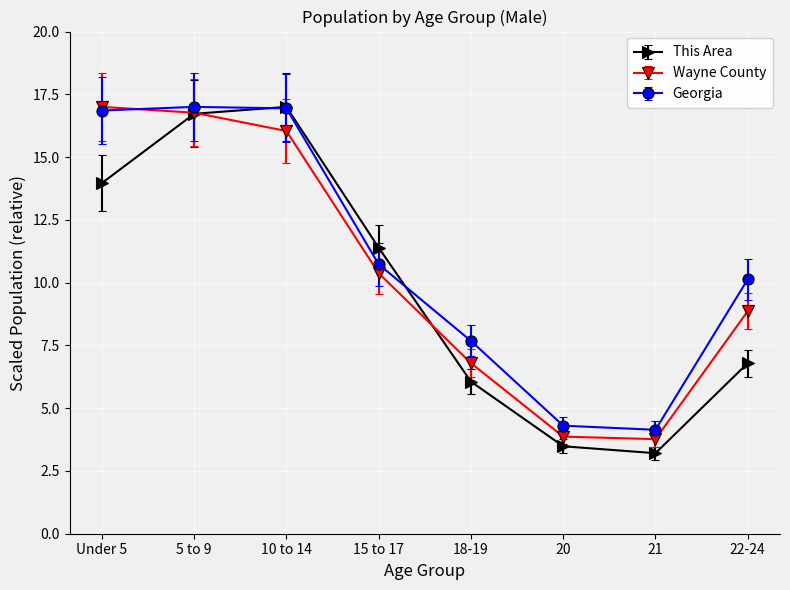

How many data points does each series have?

8